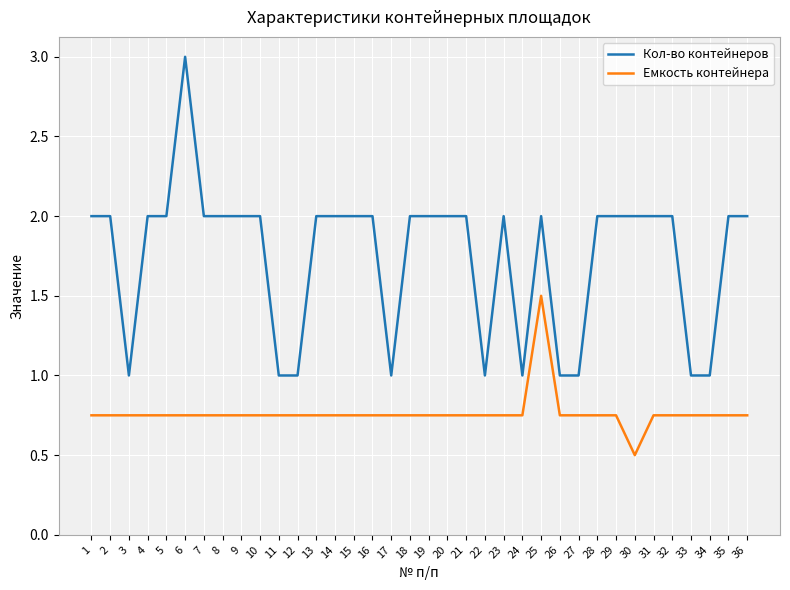

What is the highest value of the Емкость контейнера series?

1.5